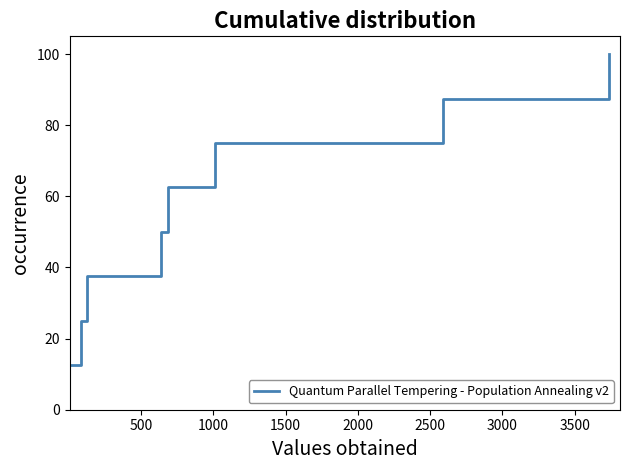

What is the difference between the maximum and minimum values?

87.5